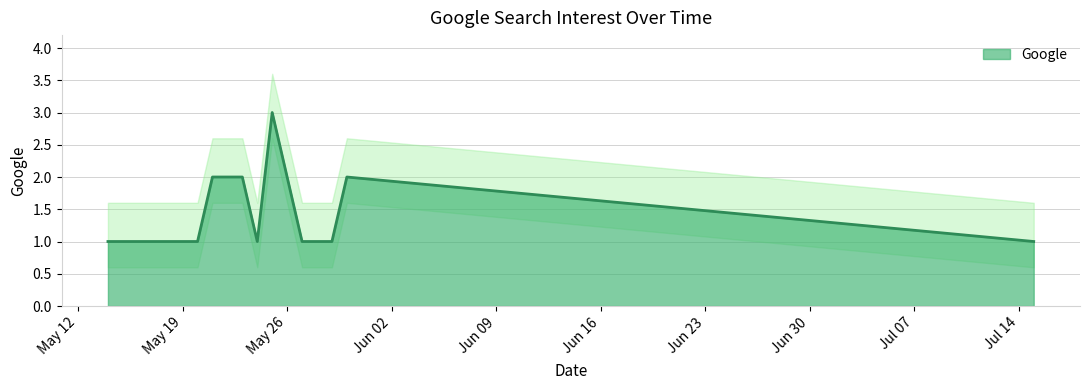

Which label corresponds to the largest value in the chart?

2015-05-25